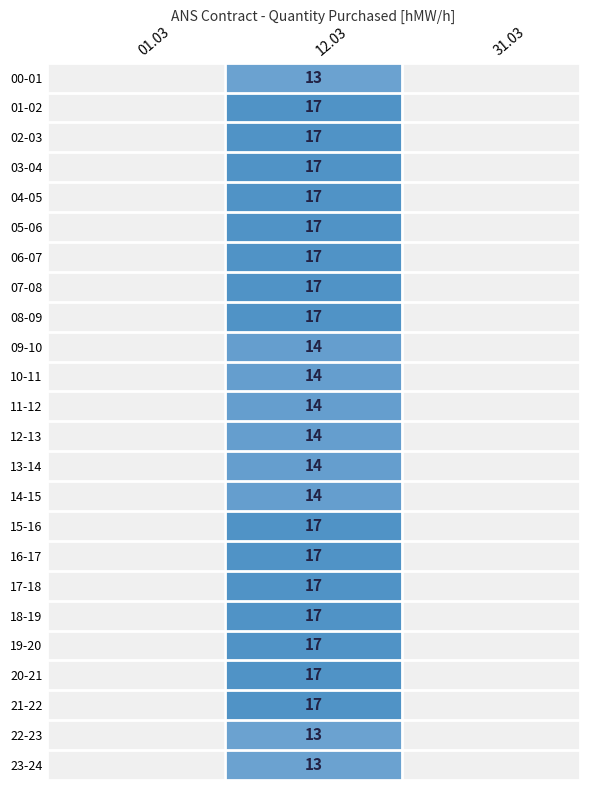

Which category has the lowest value in the 31.03 series?

00-01